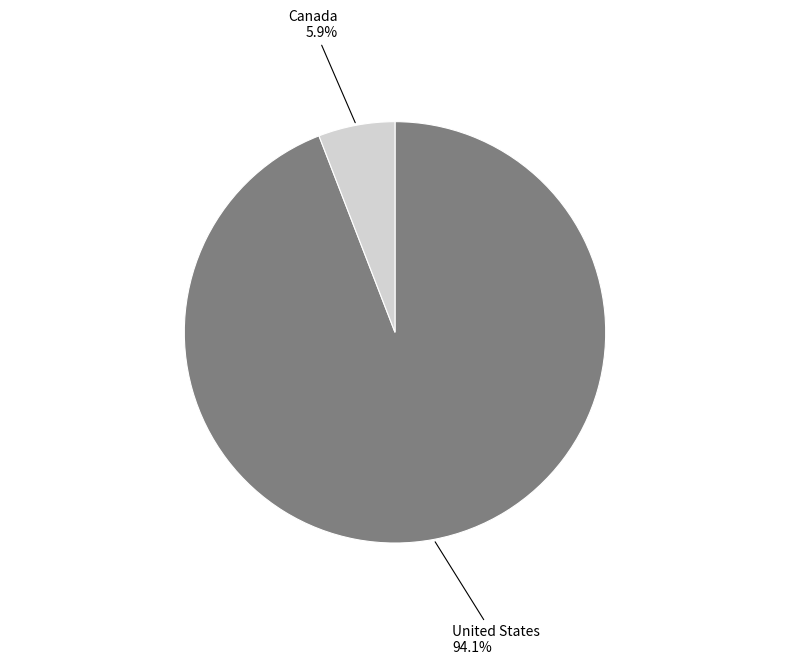

What is the largest slice in the pie chart?

United States